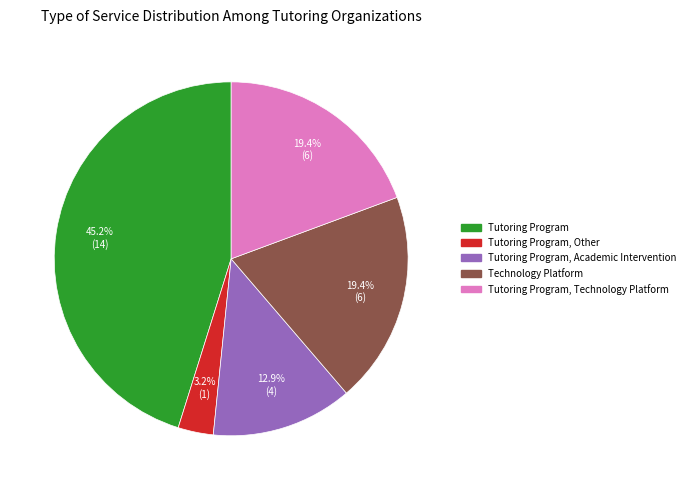

Is there a majority slice in this chart?

No